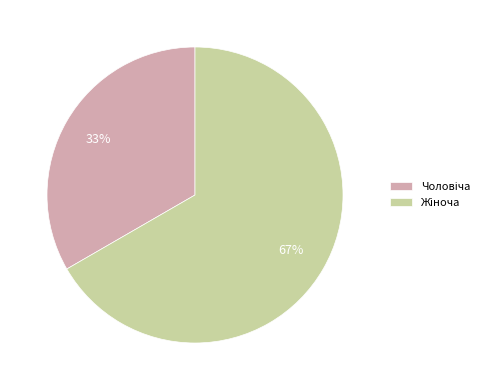

Is there any slice that represents more than half of the pie?

Yes